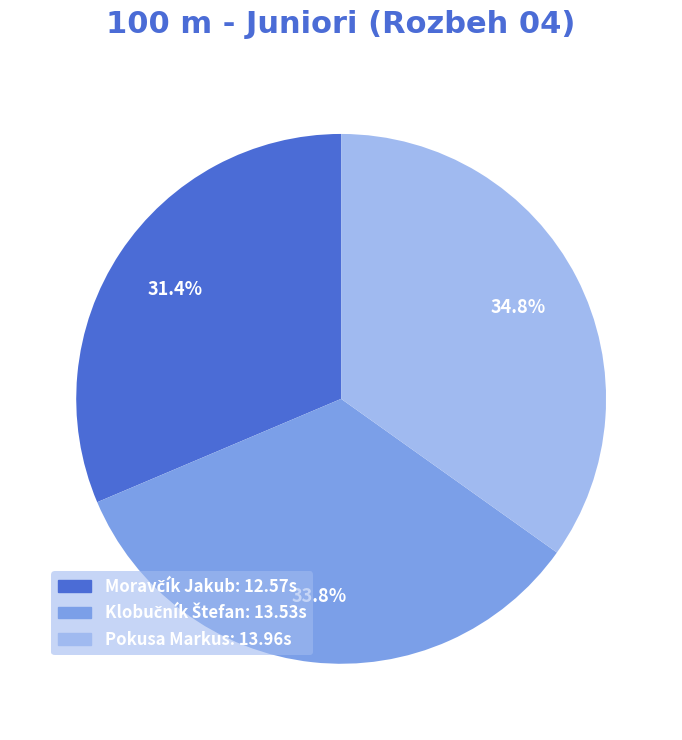

Is there any slice that represents more than half of the pie?

No